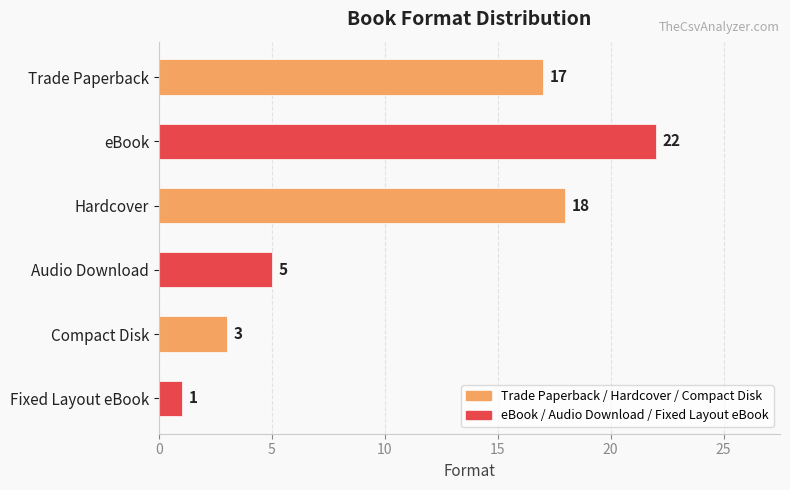

What is the change in value from eBook to Hardcover?

-4